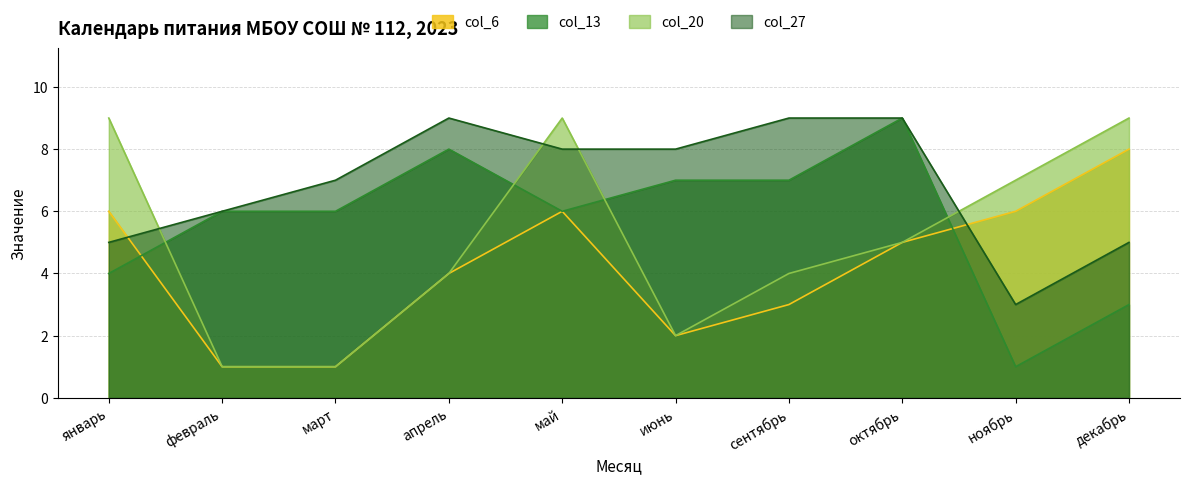

Which series changed the most between февраль and март?

col_27